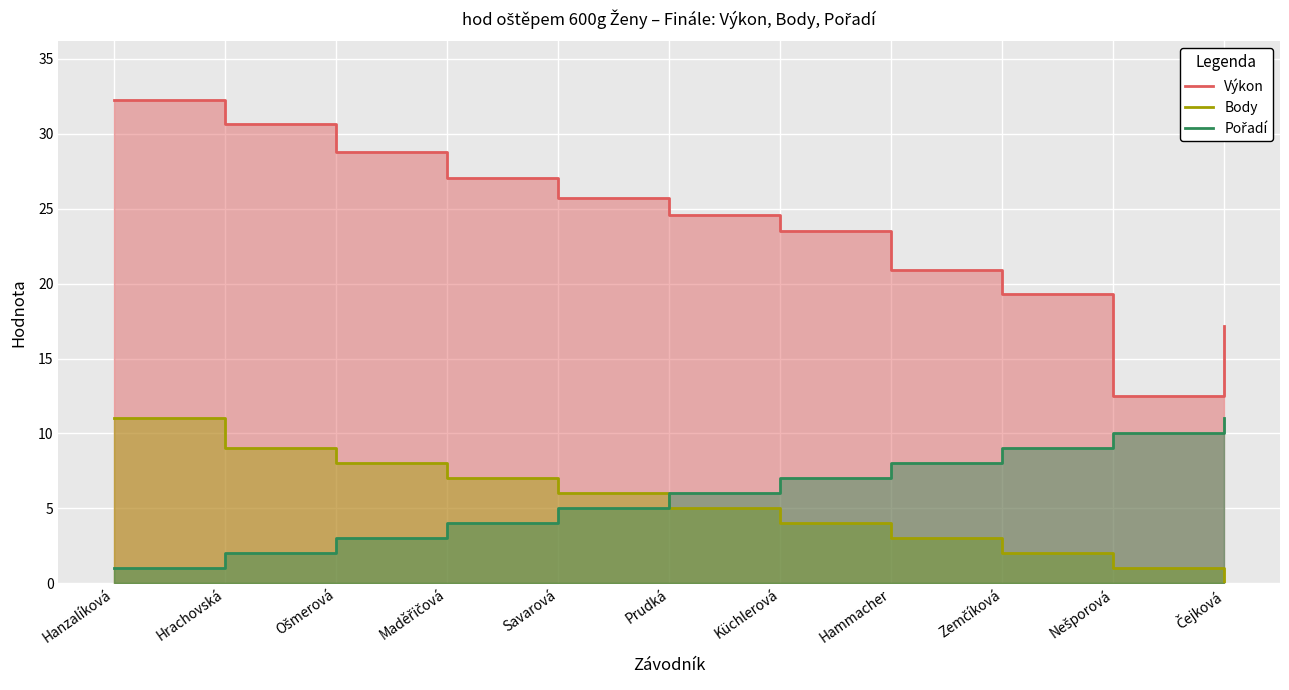

At which label does Výkon first exceed 24?

Hanzalíková